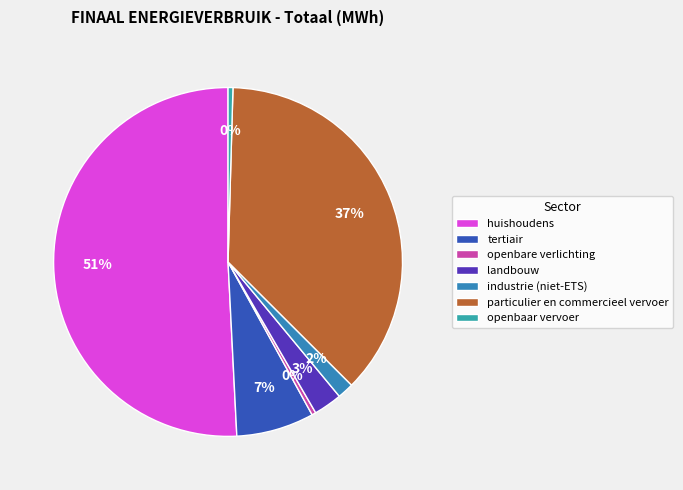

How many slices are in this pie chart?

7